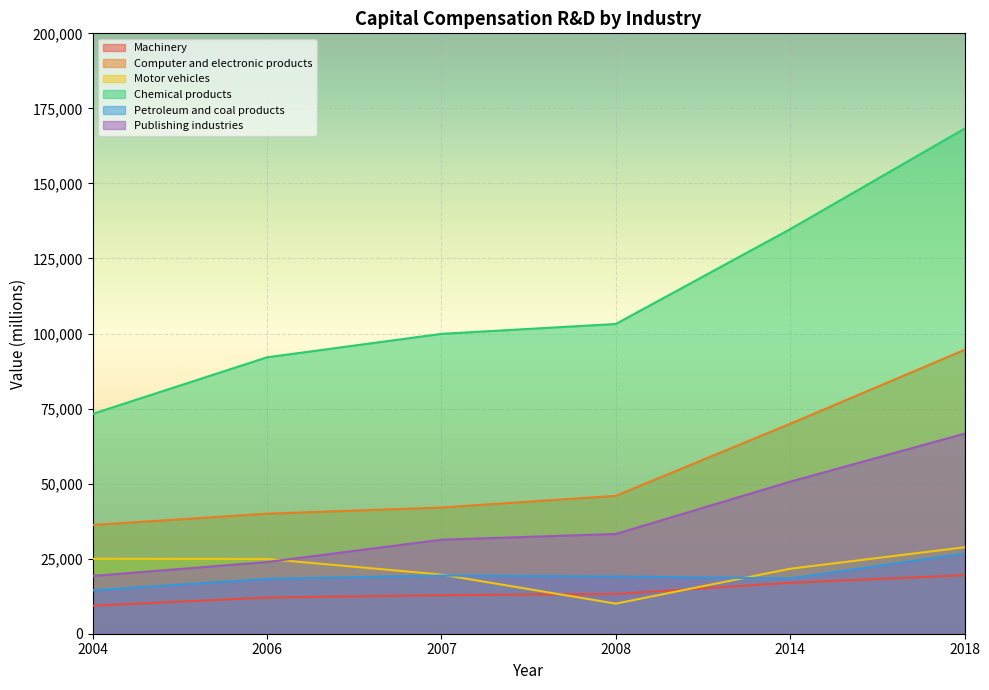

Does the chart display data point markers on the line(s)?

No